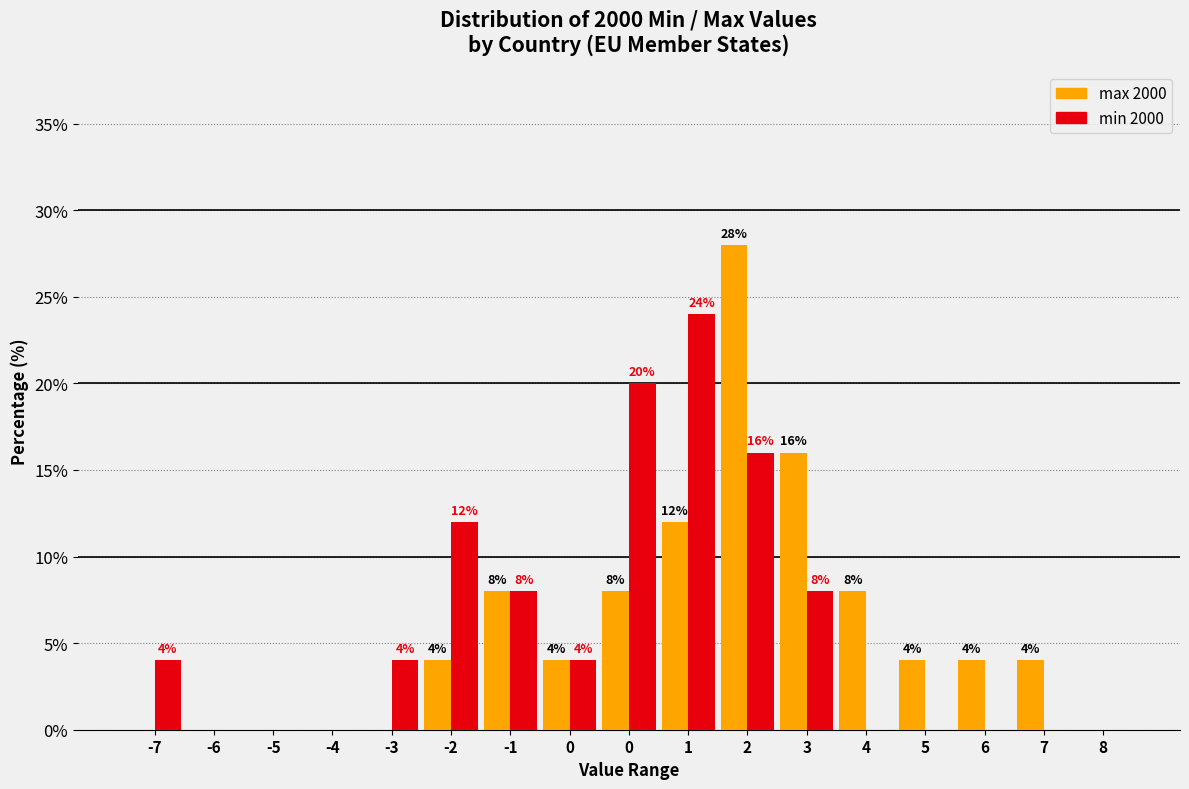

How many series are shown in this chart?

2